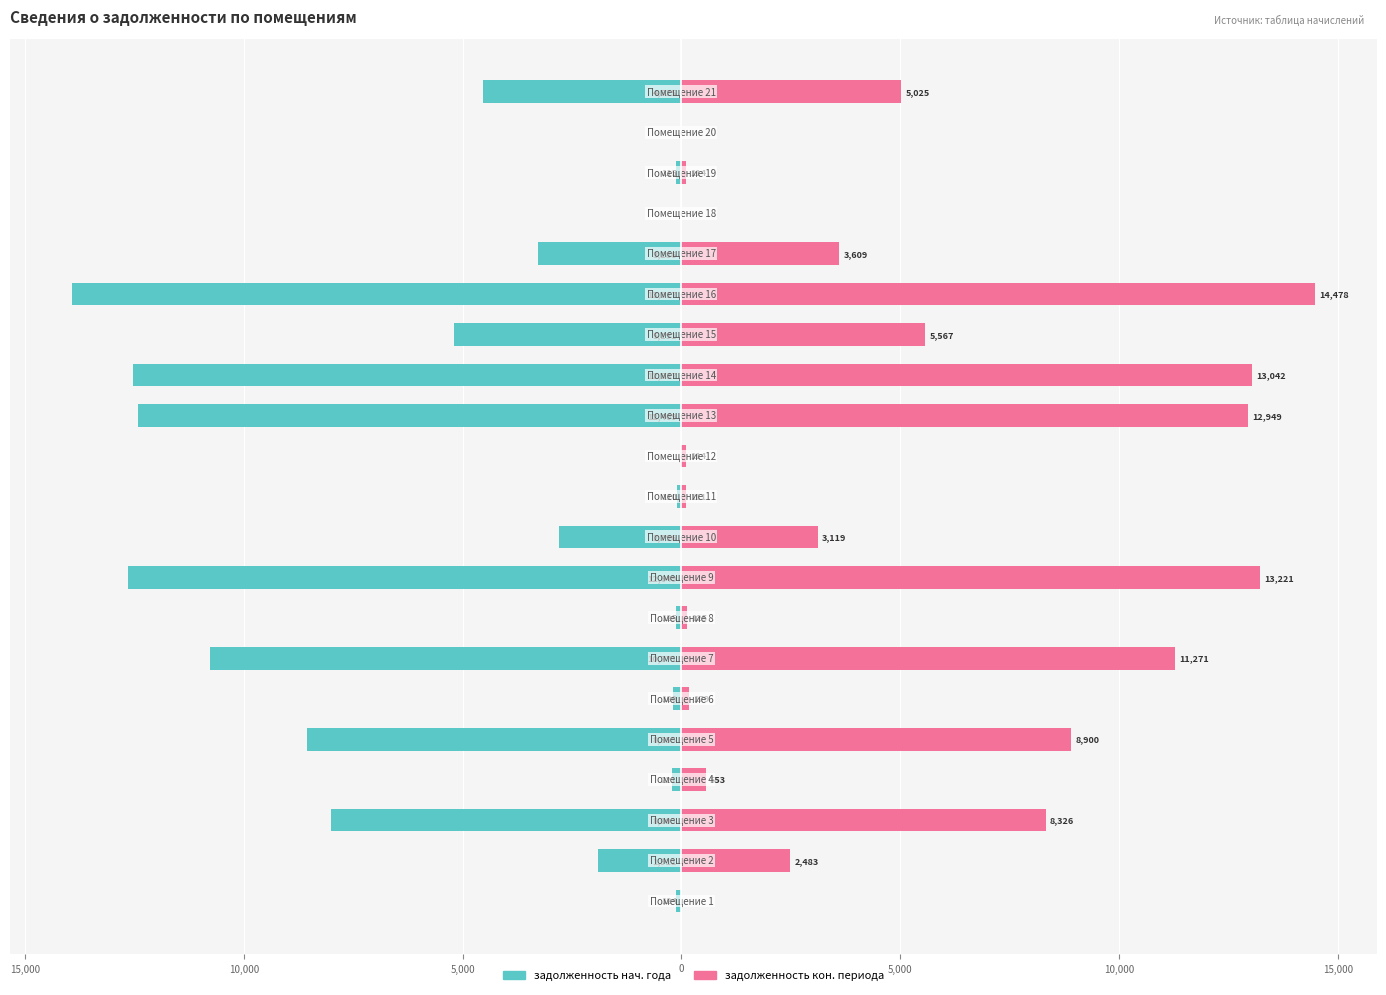

Reading right to left, what are all the values shown in this chart?

задолженность (нач.): -4525.3	0.0	-114.9	0.0	-3286.1	-13916.7	-5191.5	-12536.8	-12408.6	0.0	-110.5	-2796.0	-12648.7	-125.0	-10771.3	-180.2	-8555.0	-220.8	-8003.1	-1910.7	-124.2
задолженность (кон.): 5024.5	0.0	114.0	0.0	3608.9	14477.9	5566.7	13042.4	12949.2	113.6	110.8	3118.8	13221.1	124.6	11270.5	179.4	8900.0	553.2	8325.8	2483.1	0.0